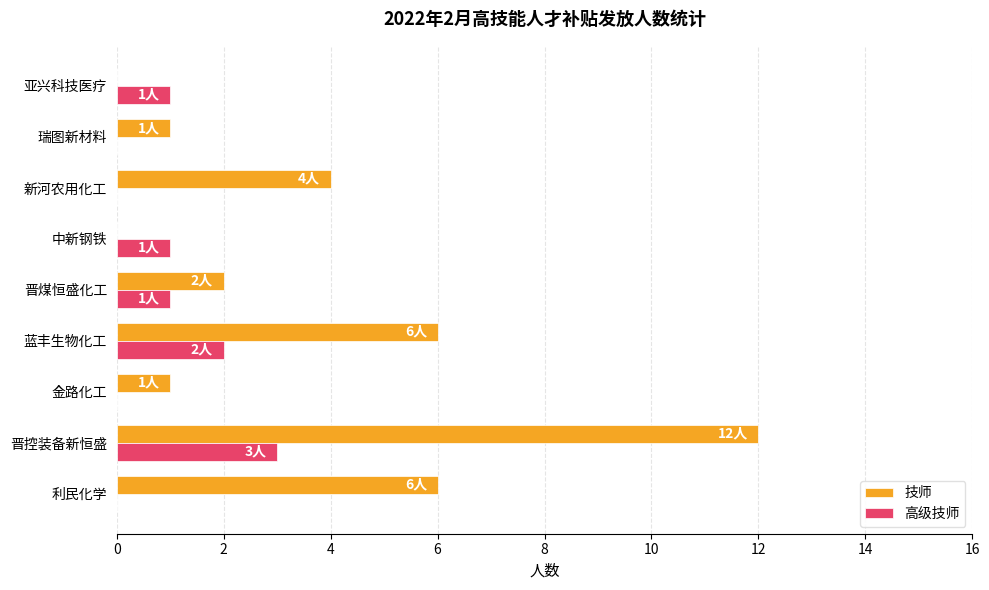

Is it true that 技师 equals 6 at 蓝丰生物化工?

True